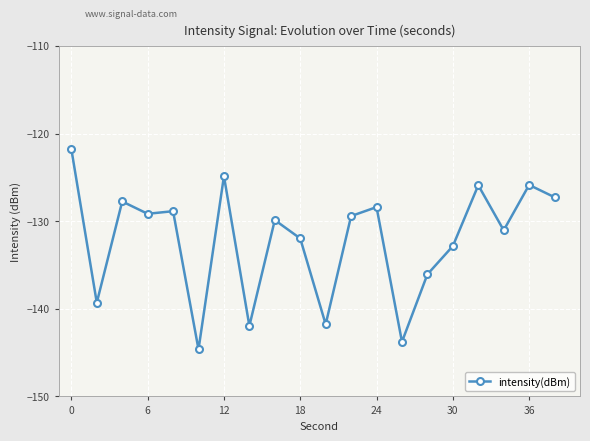

What is the value of the 3rd point from the left?

-127.8